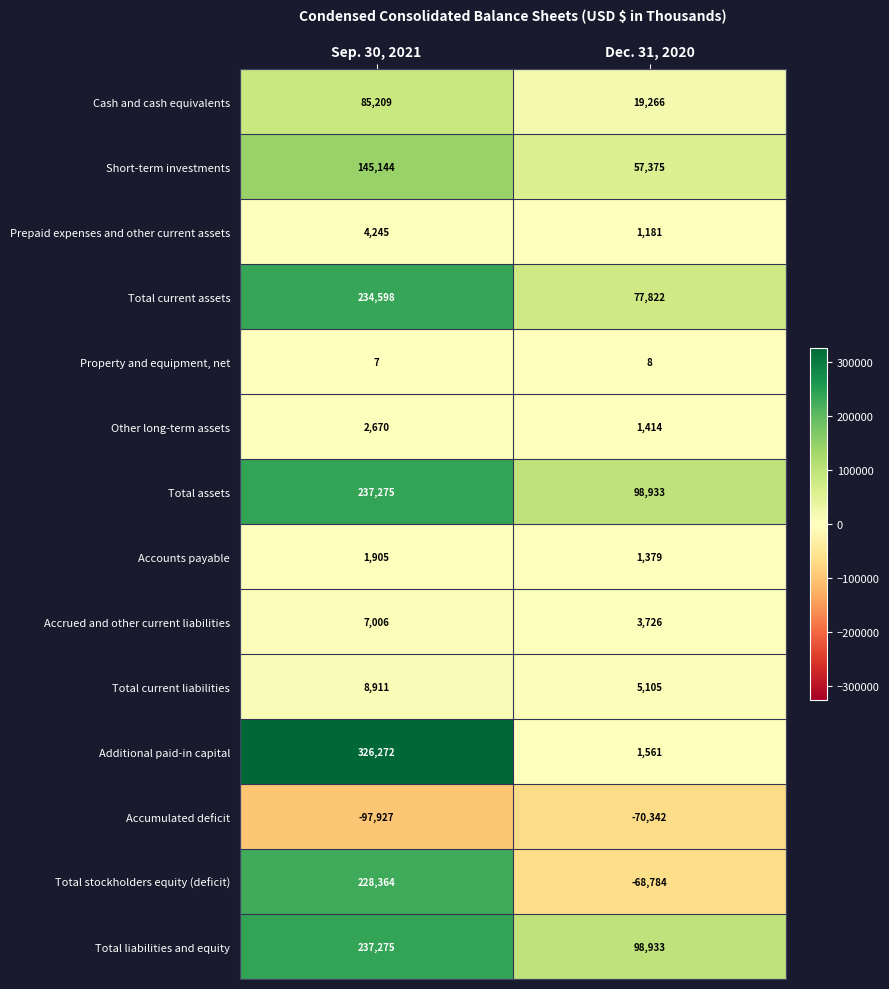

At which category is the sum across all series the highest?

Sep. 30, 2021